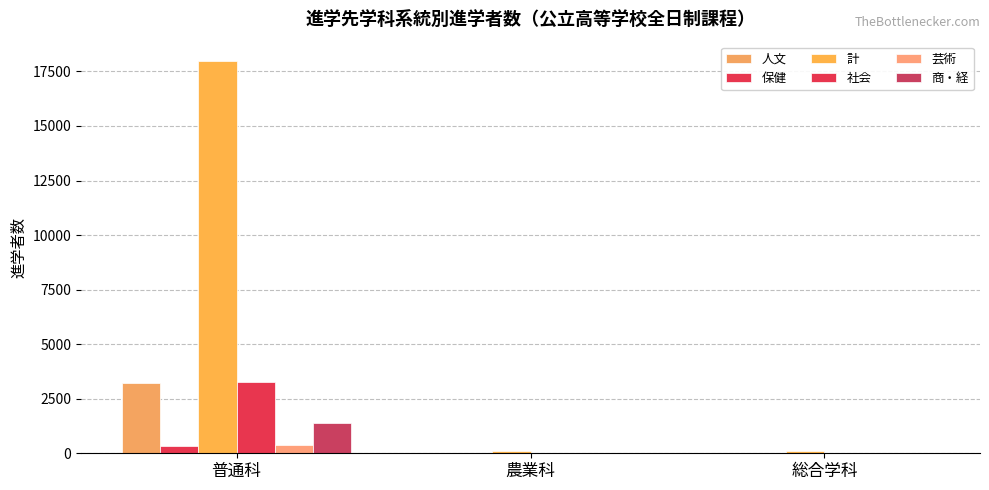

Count the number of categories in the chart.

3